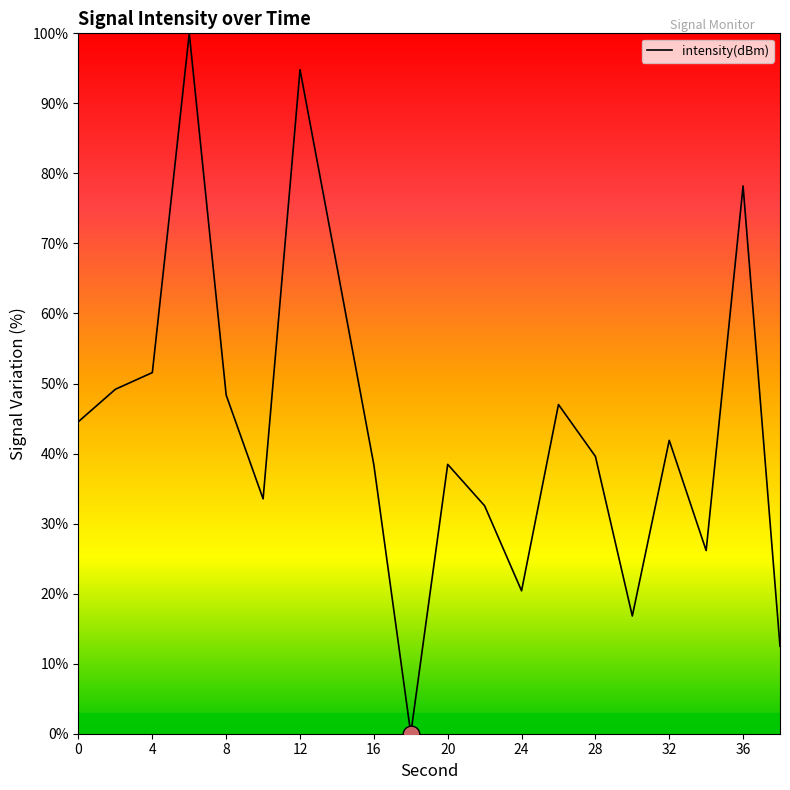

What is the difference between the maximum and minimum values?

100.0